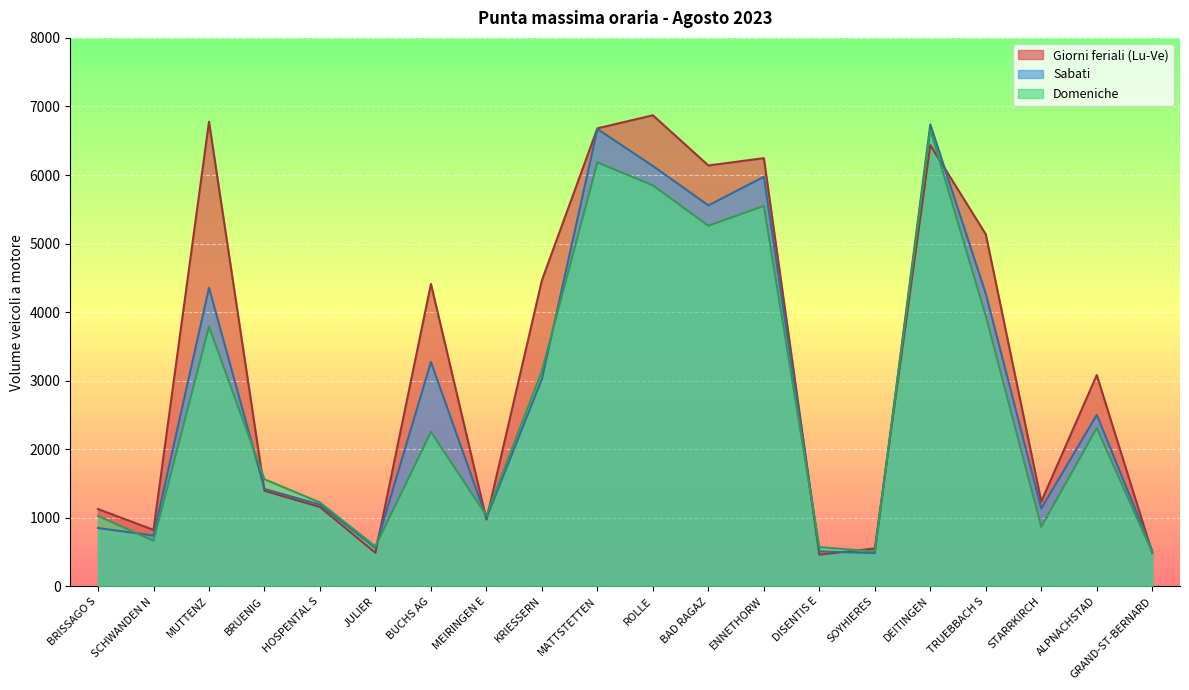

At which label is Domeniche closest to 3578?

MUTTENZ